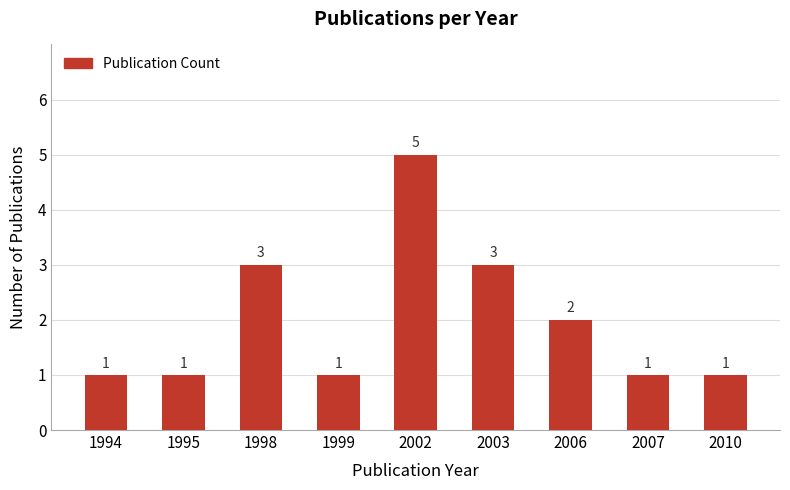

What is the ratio of the value at 2007 to the value at 2002?

0.2